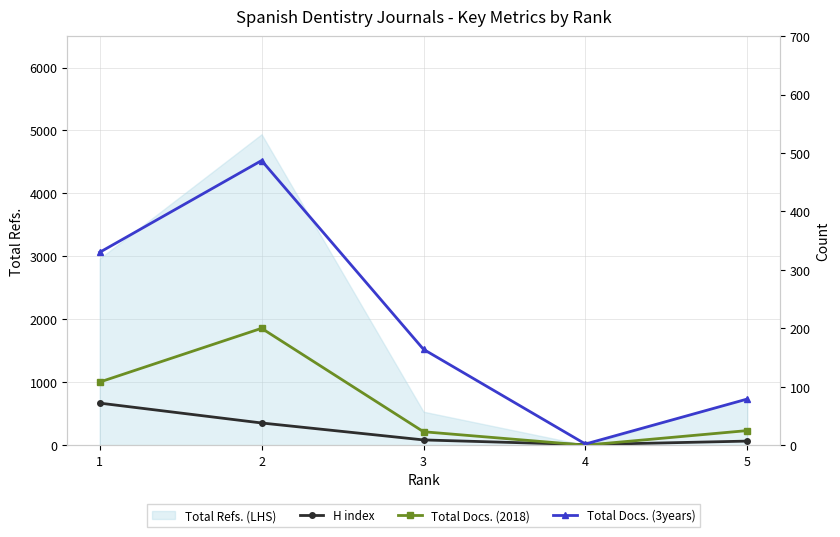

In Total Docs. (2018), how many points are higher than both neighbors (excluding endpoints)?

1